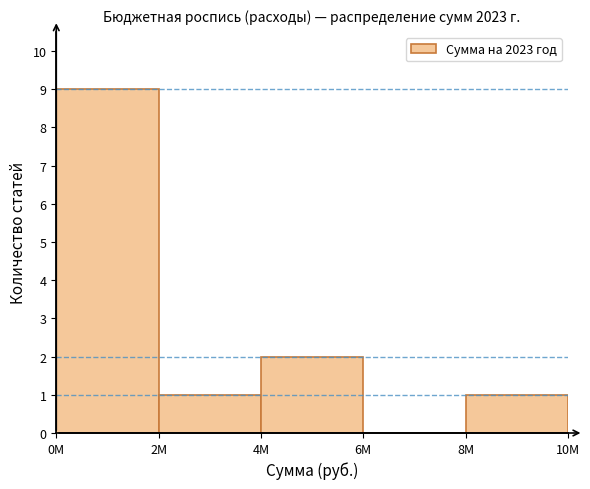

Reading right to left, list all the values displayed in this chart.

8M=1	6M=0	4M=2	2M=1	0M=9